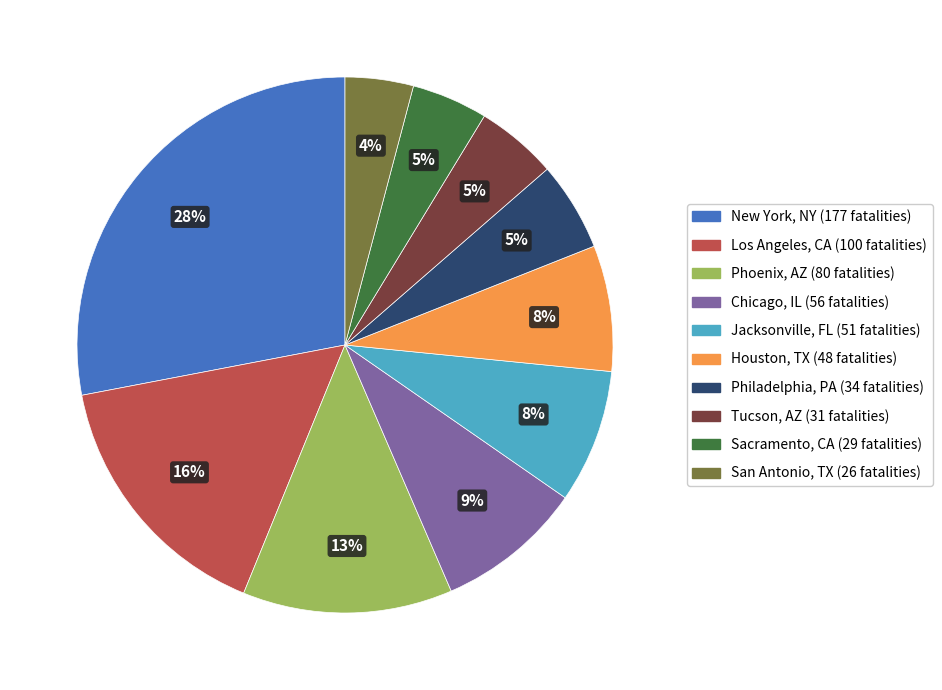

The Chicago, IL slice represents 9% of the pie. True or false?

True